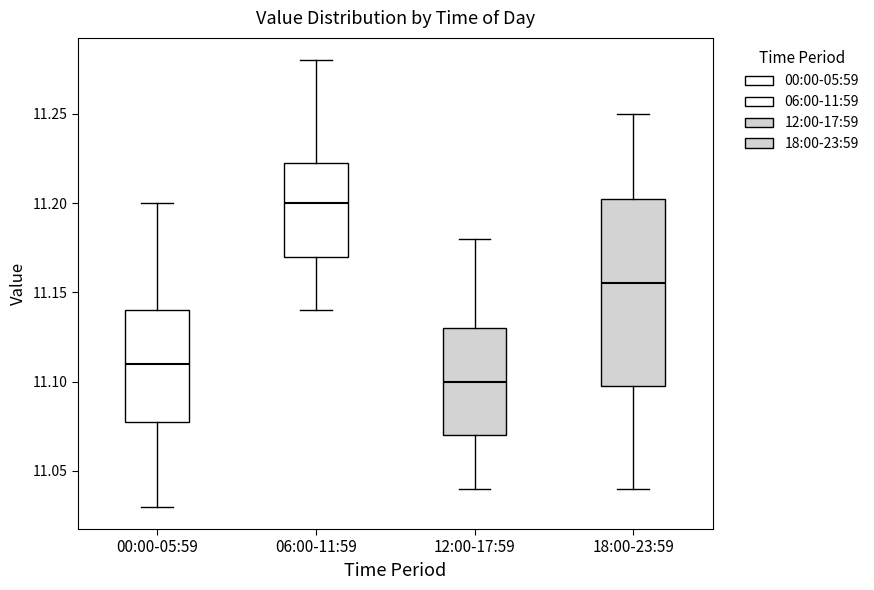

Which box is the tallest, from its lower edge to its upper edge?

18:00-23:59